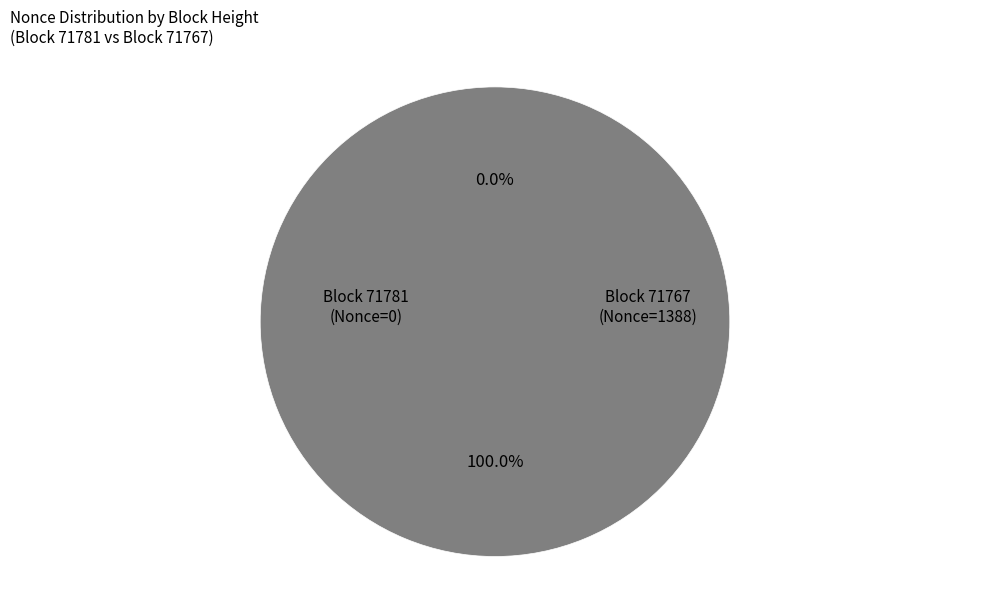

Which category has the smallest portion of the pie?

71781